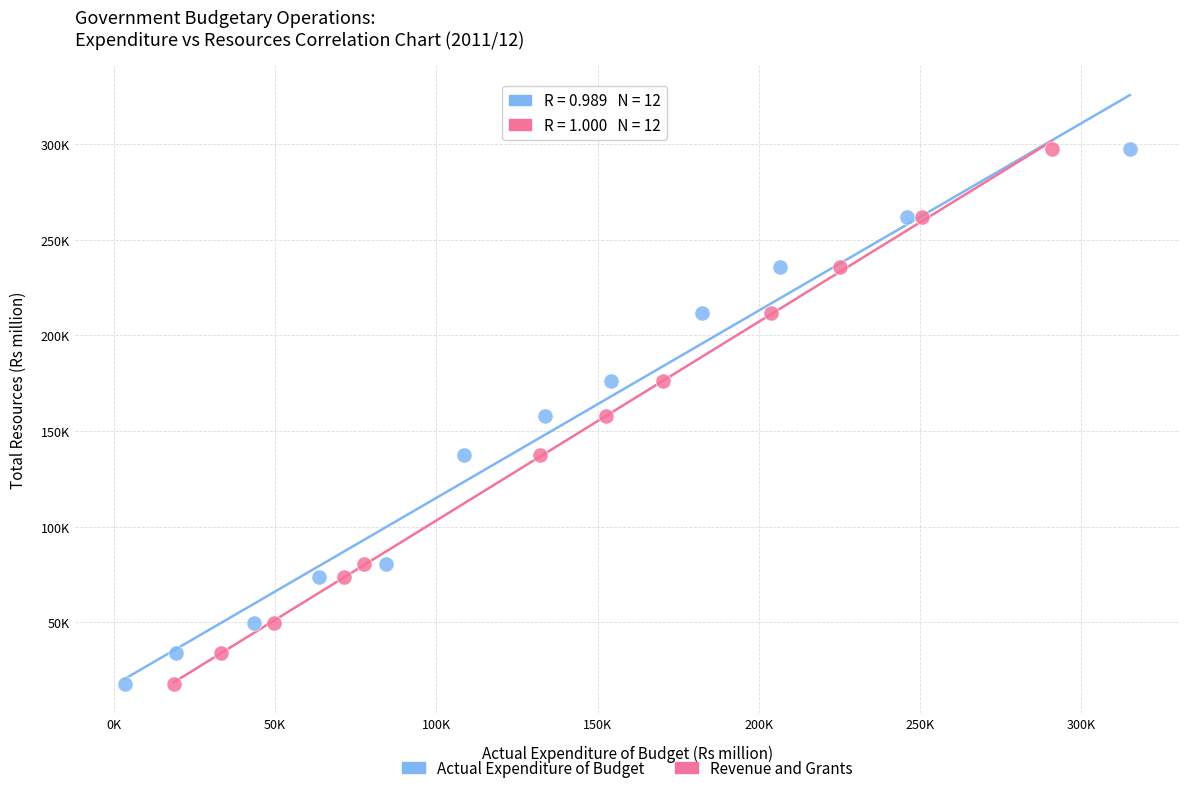

What are all the series names shown in the legend?

Actual Expenditure of Budget, Revenue and Grants